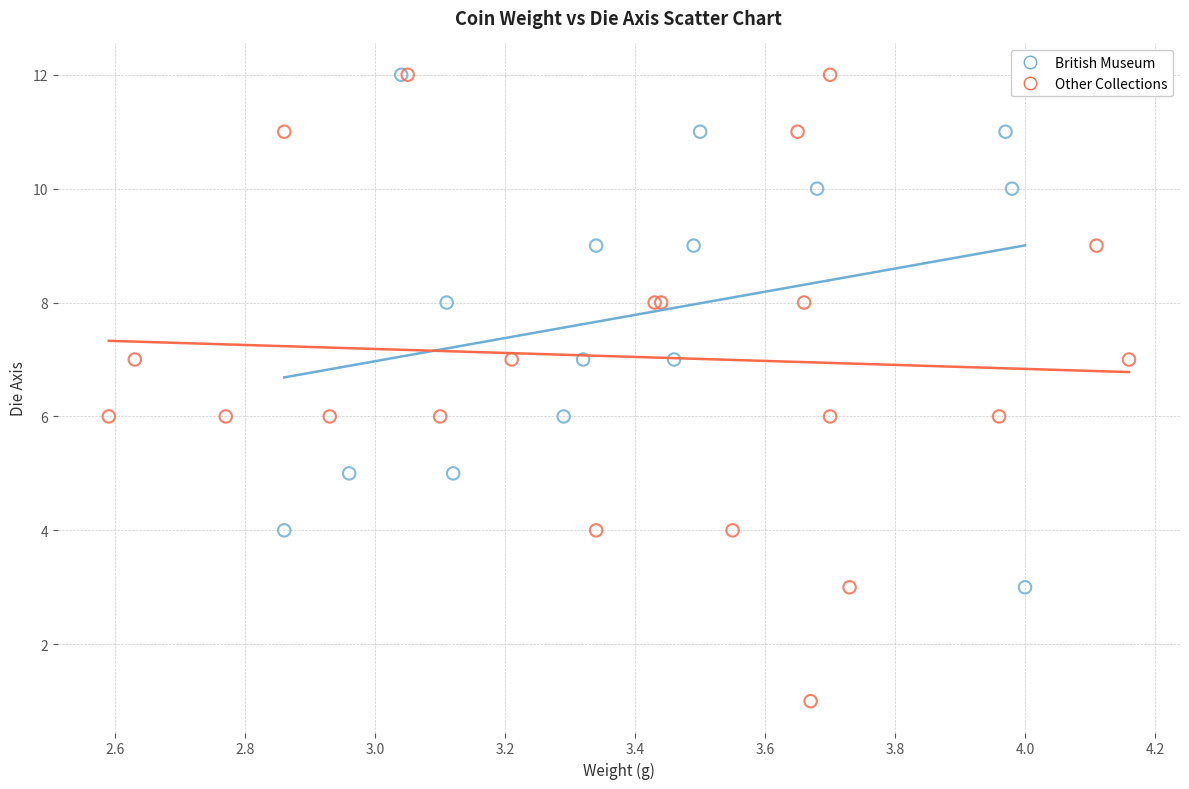

Which series has the largest Y range (max minus min)?

Other Collections